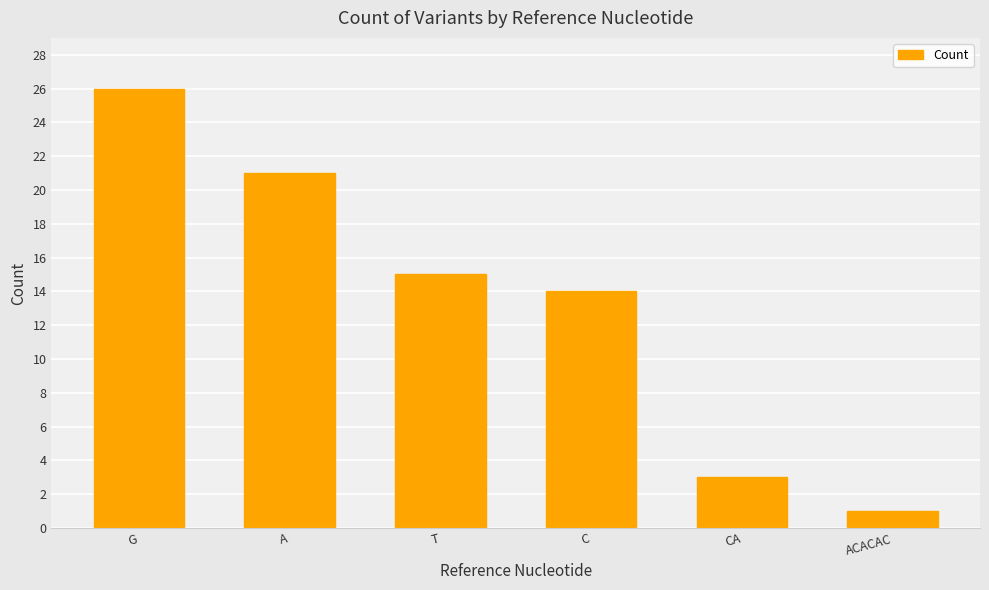

What is the greatest value displayed?

26